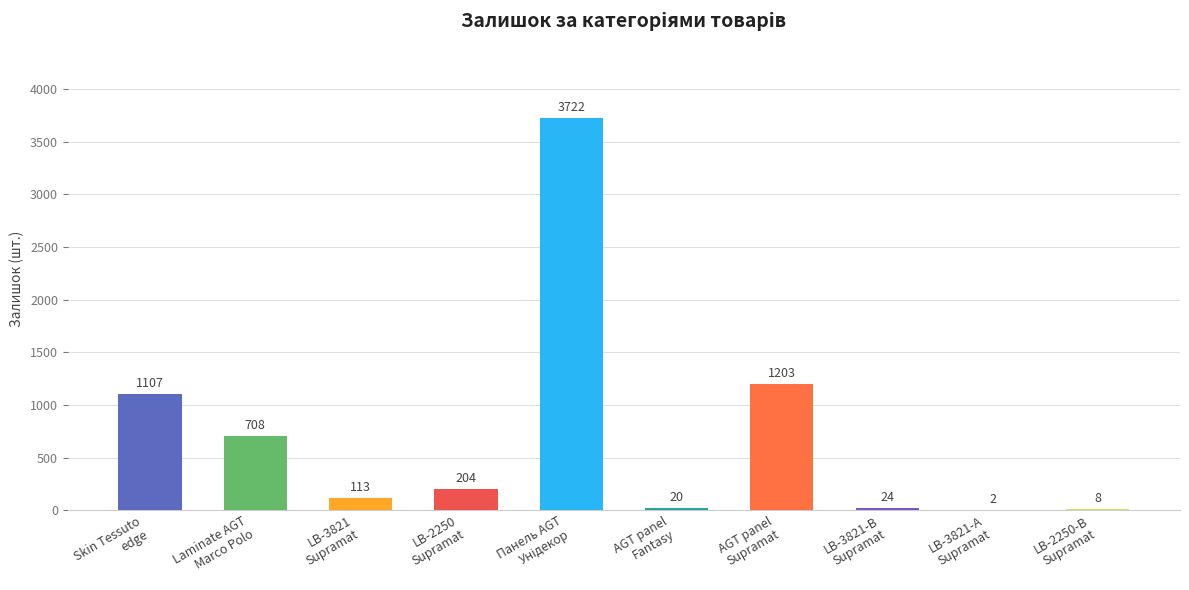

How many series are shown in this chart?

1